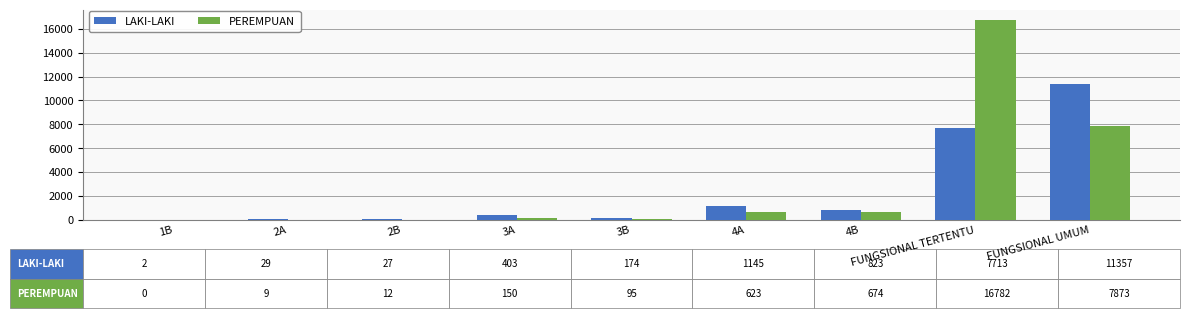

Are the bars grouped side by side (vs. stacked)?

Yes